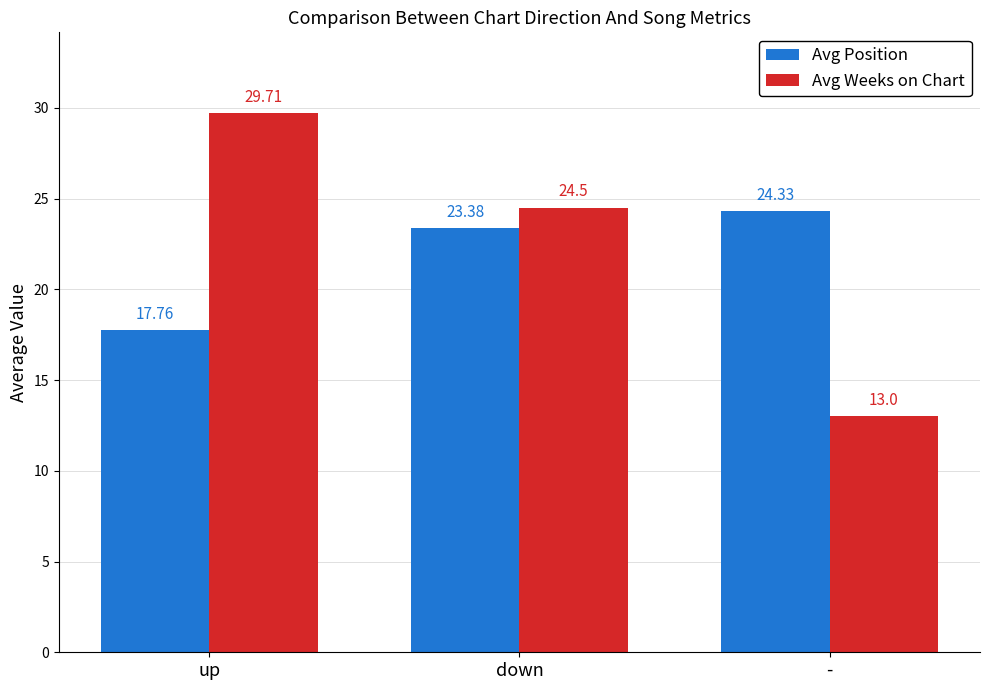

Which series has the widest spread of values?

Avg Weeks on Chart